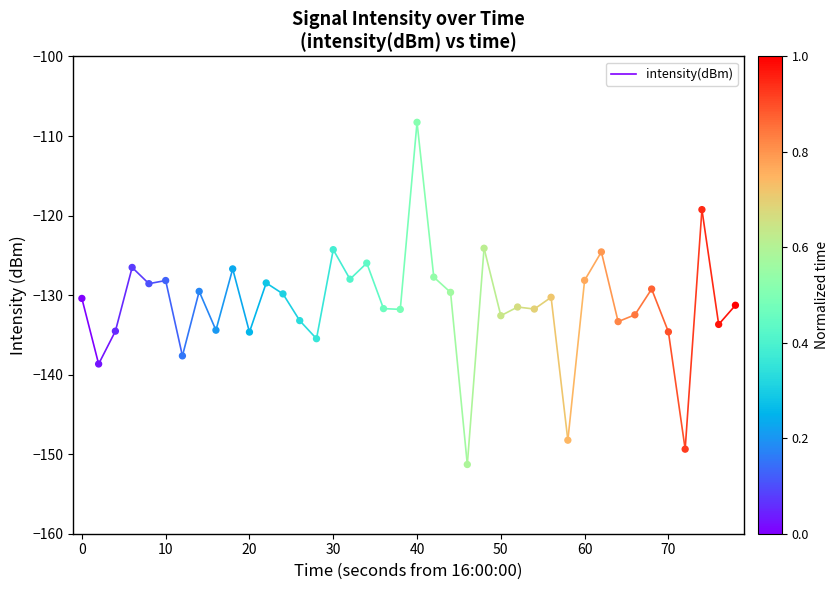

What is the range of X values (max minus min)?

78.0